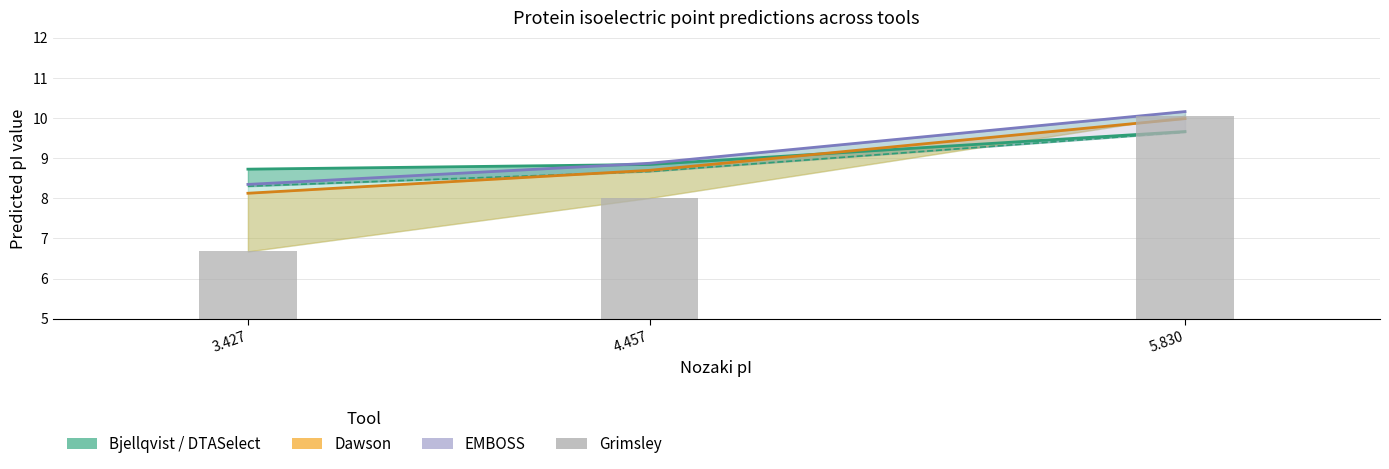

Reading right to left, what are all the values shown in this chart?

Bjellqvist: 5.830=9.7	4.457=8.8	3.427=8.7
DTASelect: 5.830=9.6	4.457=8.7	3.427=8.3
Dawson: 5.830=10.0	4.457=8.7	3.427=8.1
EMBOSS: 5.830=10.2	4.457=8.9	3.427=8.3
Grimsley: 5.830=10.1	4.457=8.0	3.427=6.7